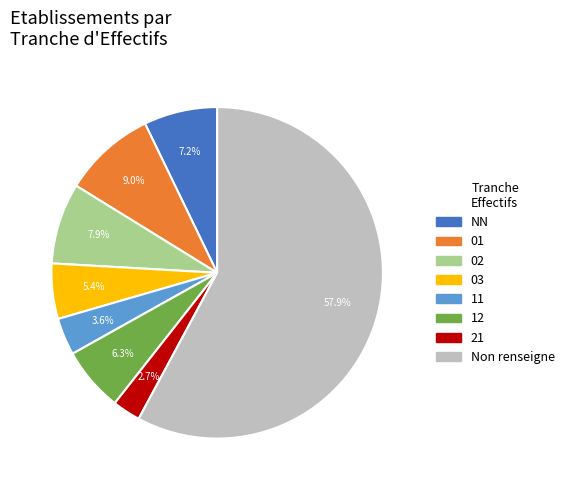

Which has a higher value, 21 or 03?

03